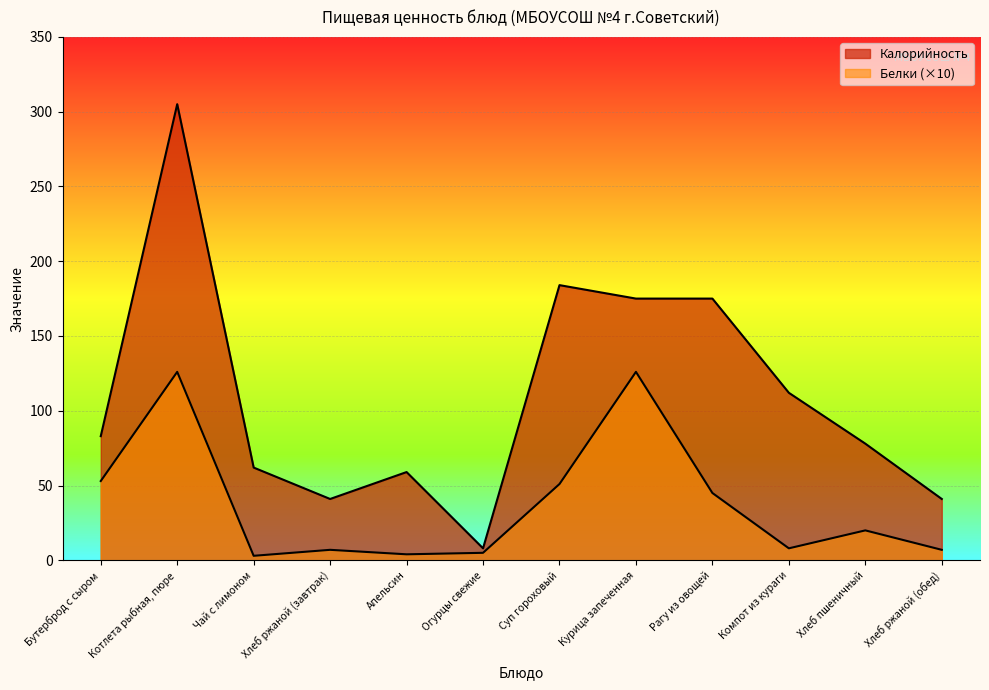

True or false: Калорийность and Белки intersect in this chart.

False